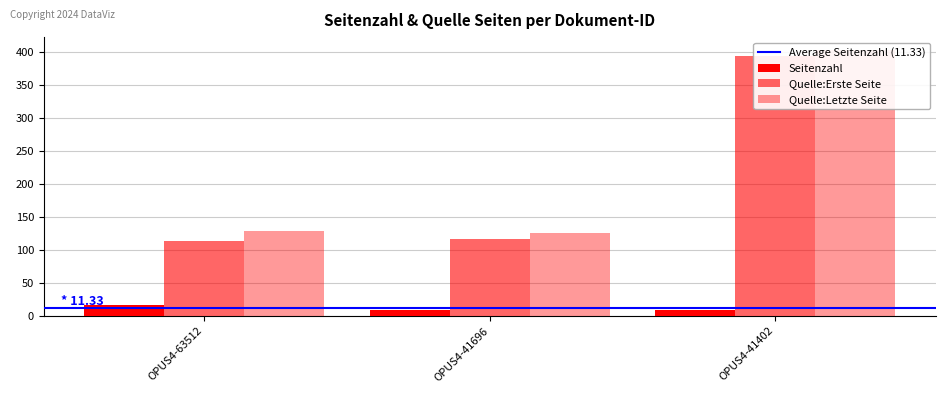

Which label corresponds to the largest value in the chart?

OPUS4-41402